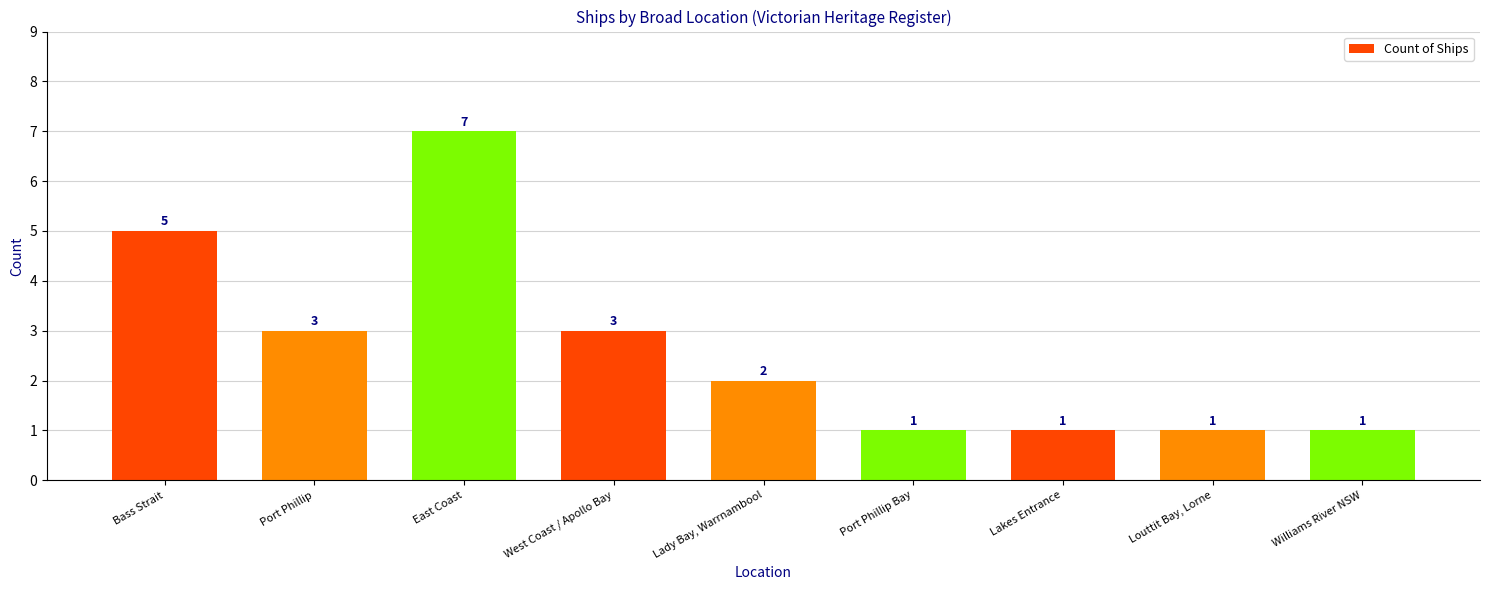

True or false: the data shows 1 at Port Phillip Bay.

True